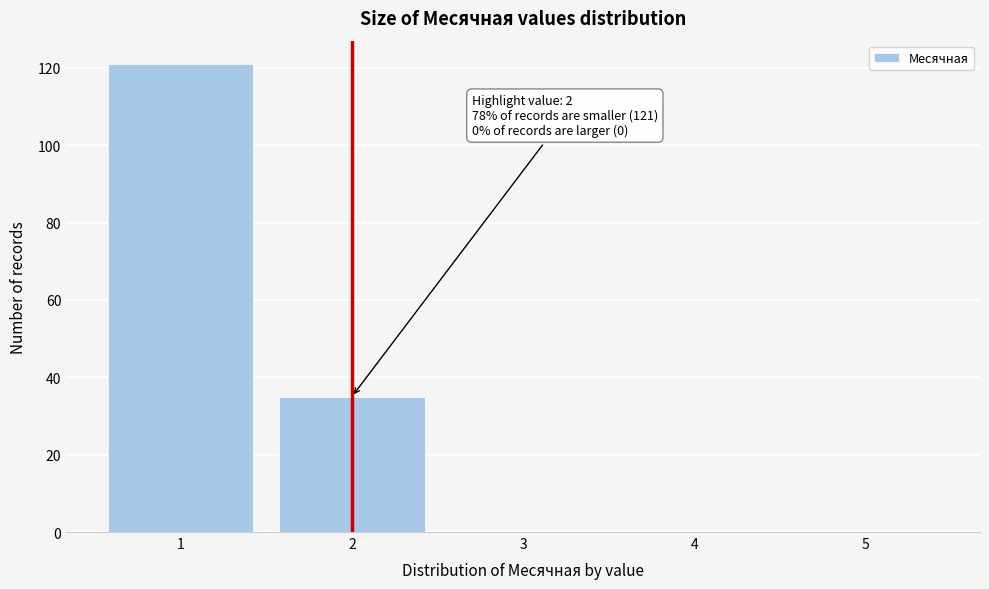

Which range on the x-axis has the tallest bar?

0.5 to 1.5